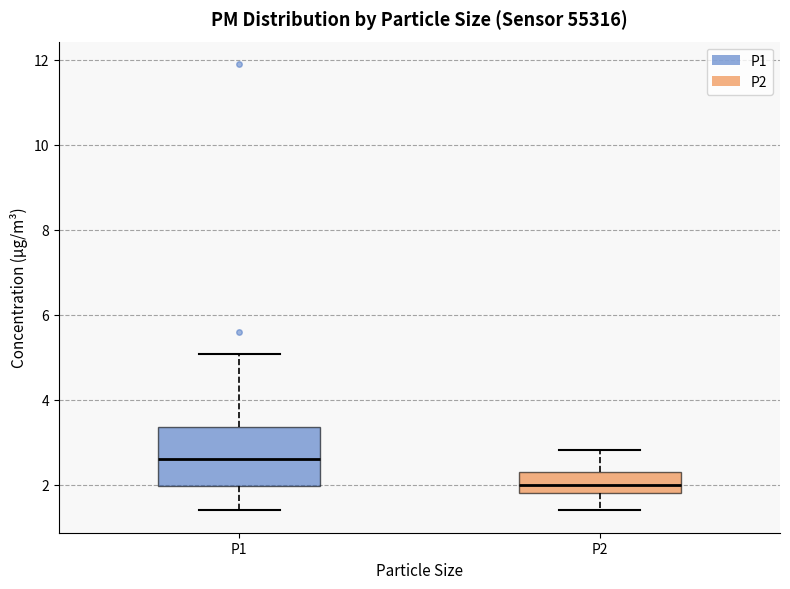

Reading left to right, read every box against the y-axis: the position of its median line, the range the box covers, and the ends of its whiskers. The values are not printed on the chart, so give them approximately, as read against the axis.

P1: median 2.6, box 2.0 to 3.4, whiskers 1.4 to 5.0
P2: median 2.0, box 1.8 to 2.4, whiskers 1.4 to 2.8